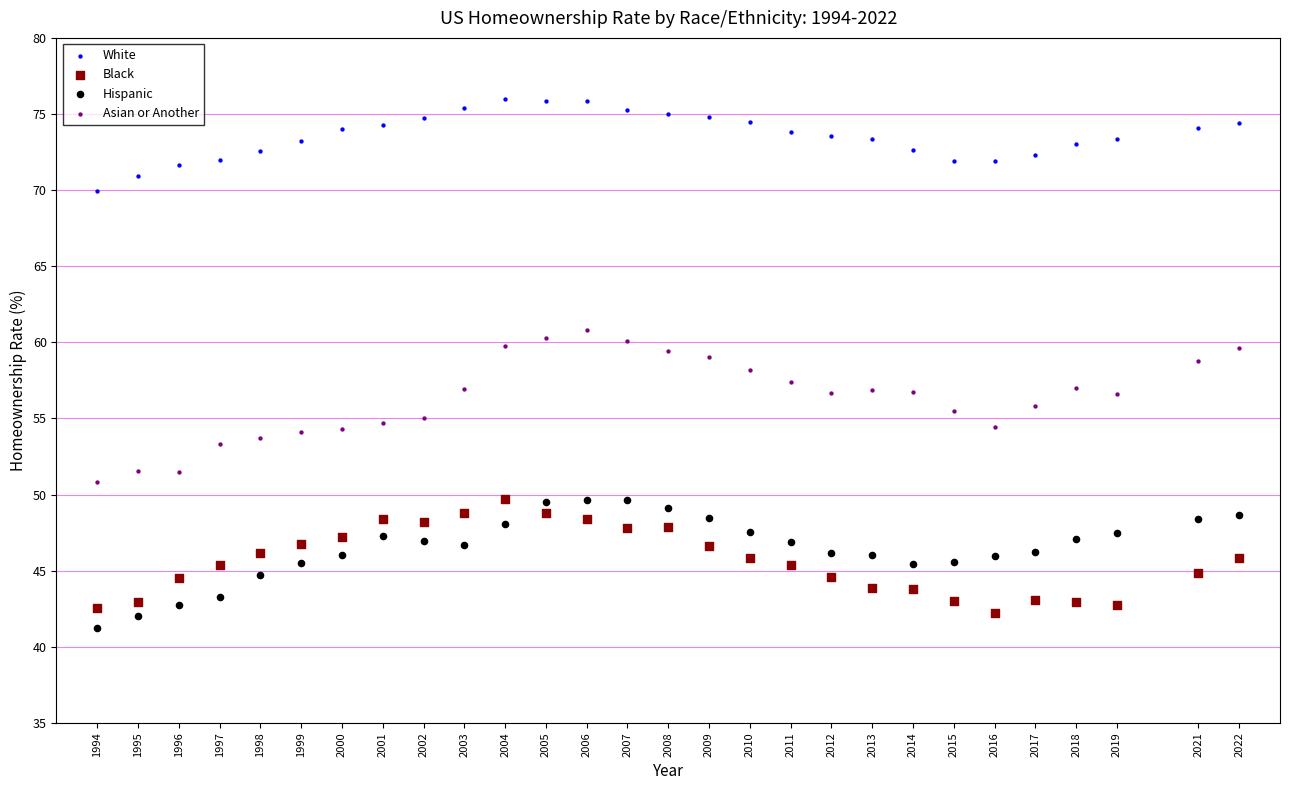

What are all the series names shown in the legend?

White, Black, Hispanic, Asian or Another